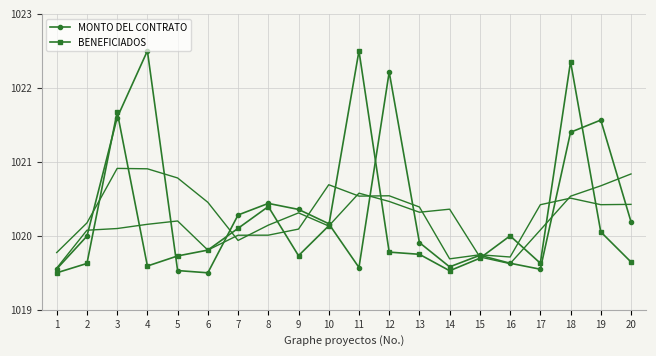

Where do MONTO DEL CONTRATO and BENEFICIADOS first cross each other?

2 and 3